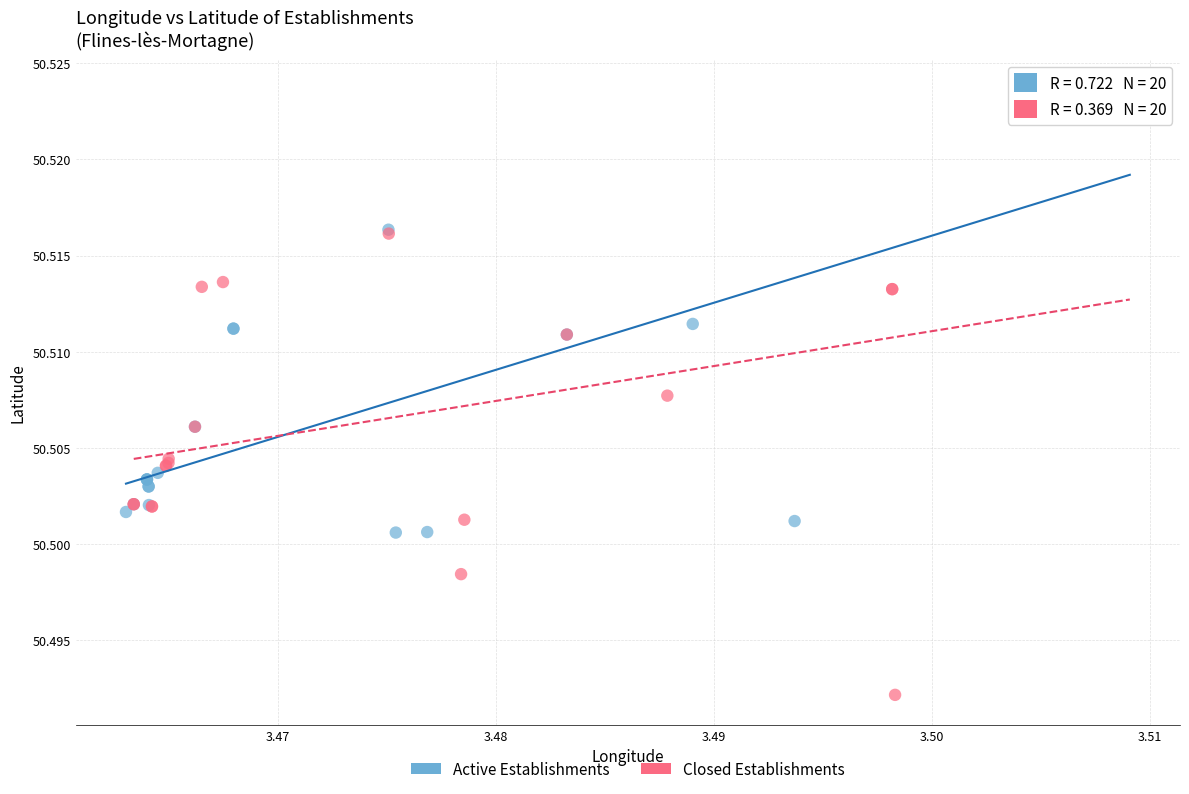

Which series has the largest Y range (max minus min)?

Closed Establishments